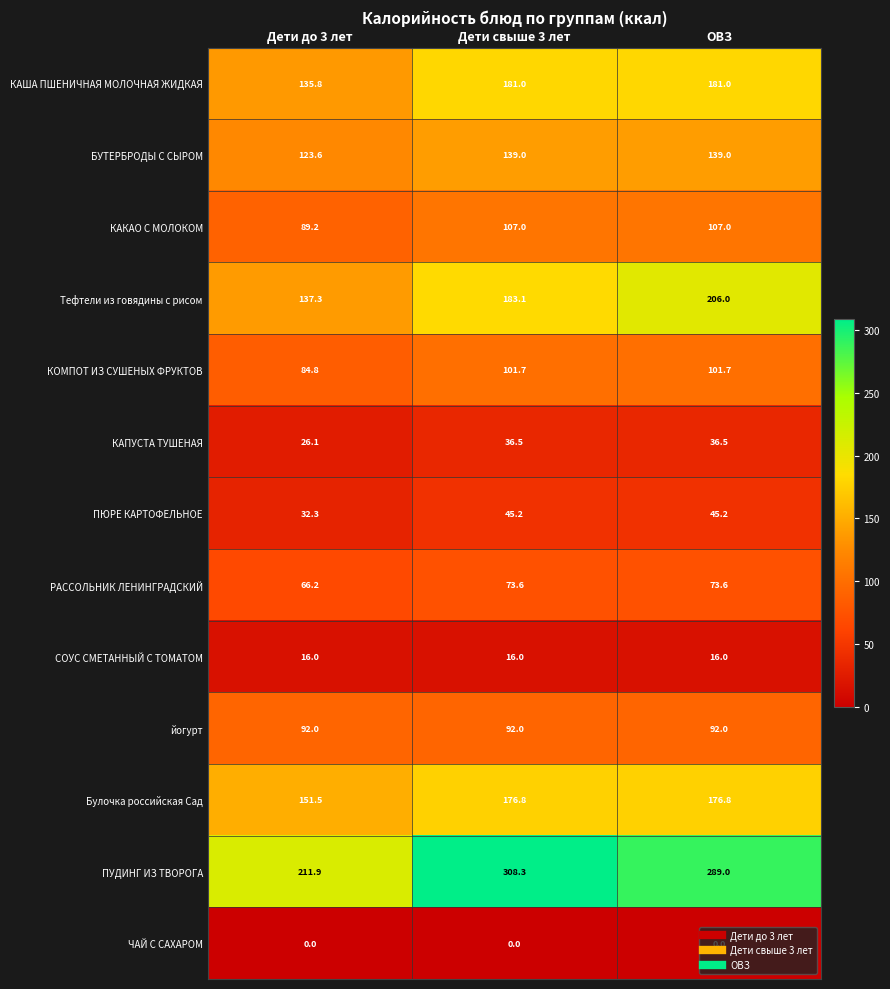

At how many categories does at least one series exceed 90?

3